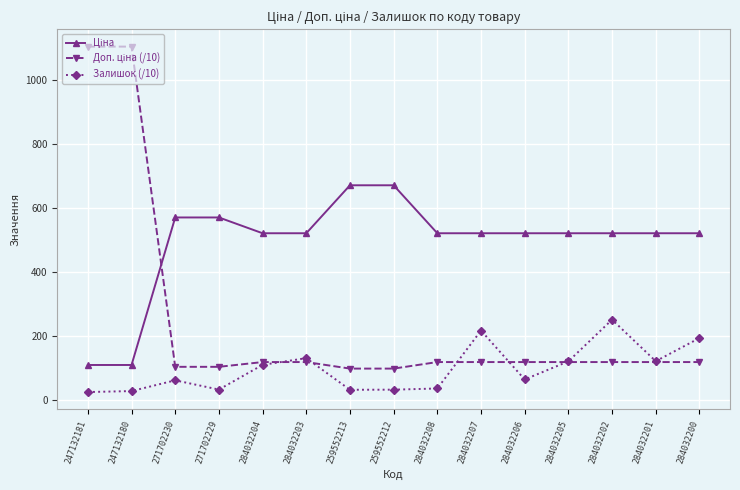

The value of Залишок (/10) at 271702230 is 62.6. True or false?

True